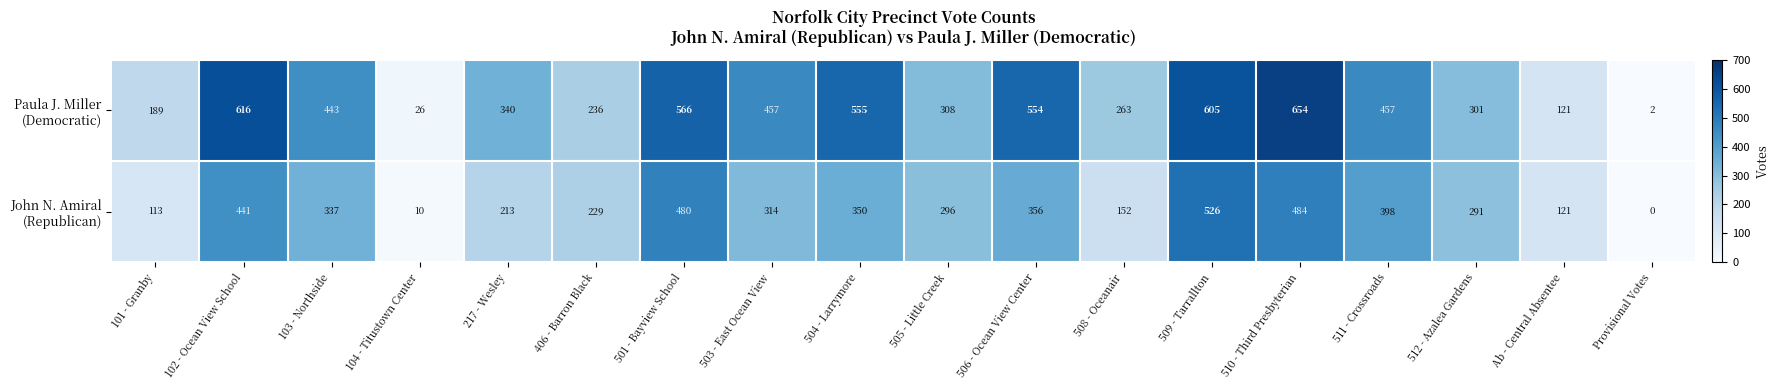

What is the maximum value shown in the chart?

654